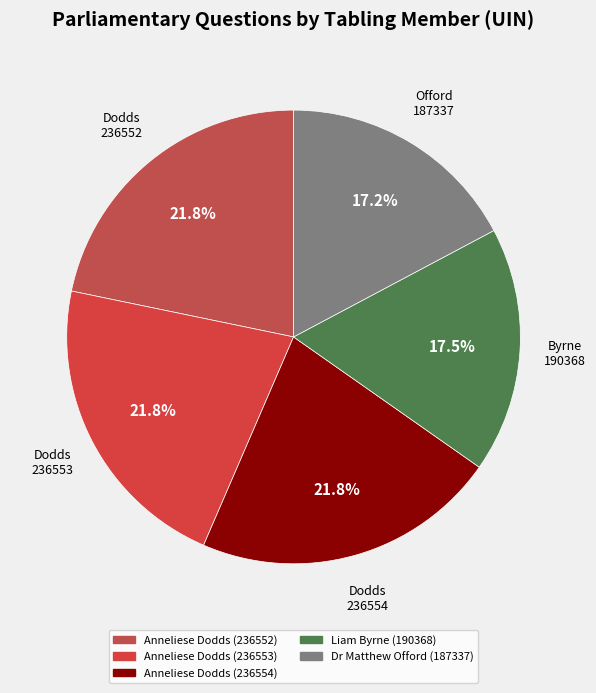

Does any single category account for the majority?

No